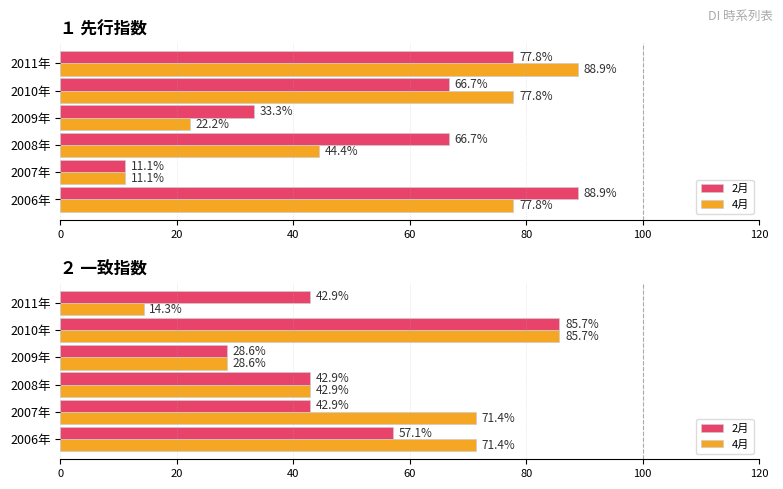

Which series has the widest spread of values?

4月